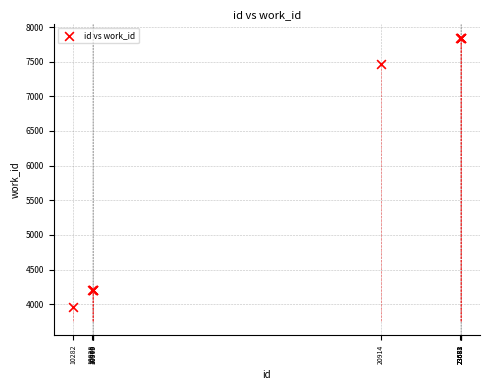

What Y value in the scatter plot is closest to 5900?

7473